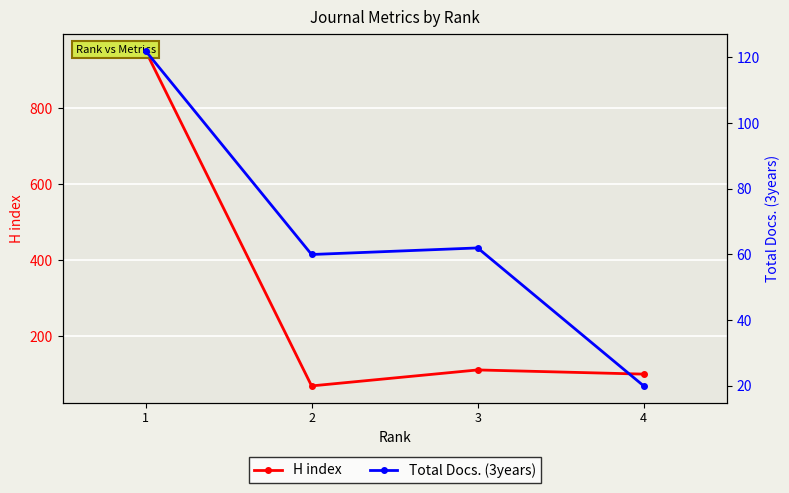

What is the sum of all H index values?

1234